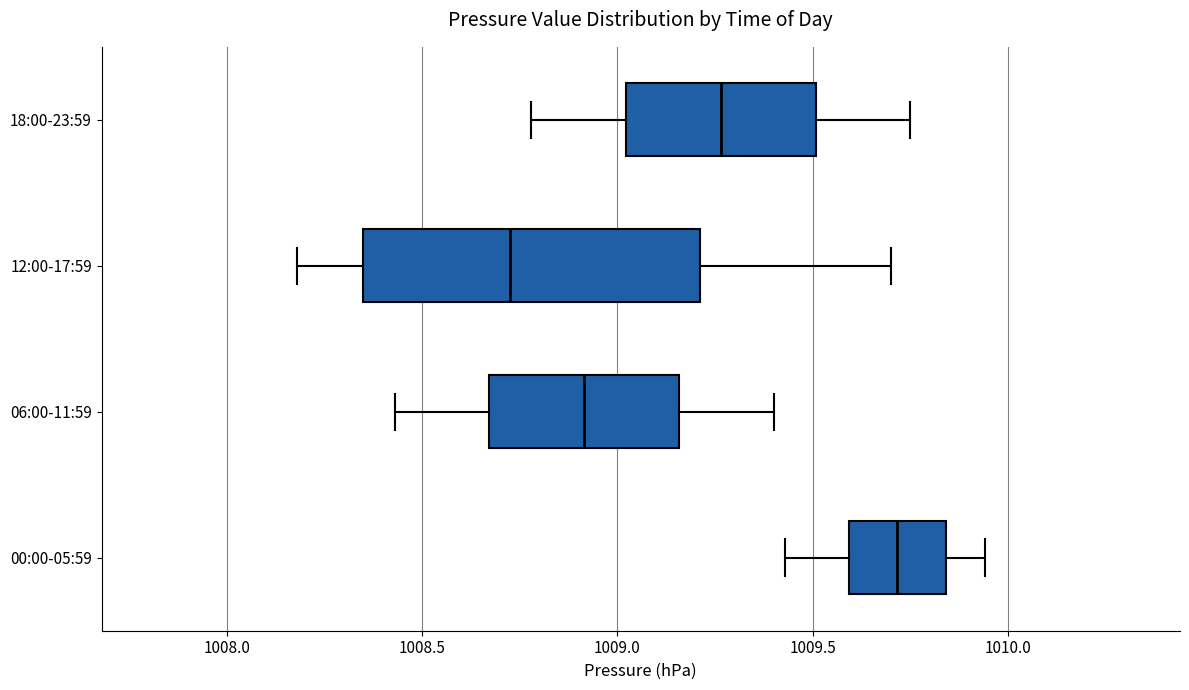

Reading bottom to top, read every box against the x-axis: the position of its median line, the range the box covers, and the ends of its whiskers. The values are not printed on the chart, so give them approximately, as read against the axis.

00:00-05:59: median 1009.70, box 1009.60 to 1009.85, whiskers 1009.45 to 1009.95
06:00-11:59: median 1008.90, box 1008.65 to 1009.15, whiskers 1008.45 to 1009.40
12:00-17:59: median 1008.75, box 1008.35 to 1009.20, whiskers 1008.20 to 1009.70
18:00-23:59: median 1009.25, box 1009.00 to 1009.50, whiskers 1008.80 to 1009.75